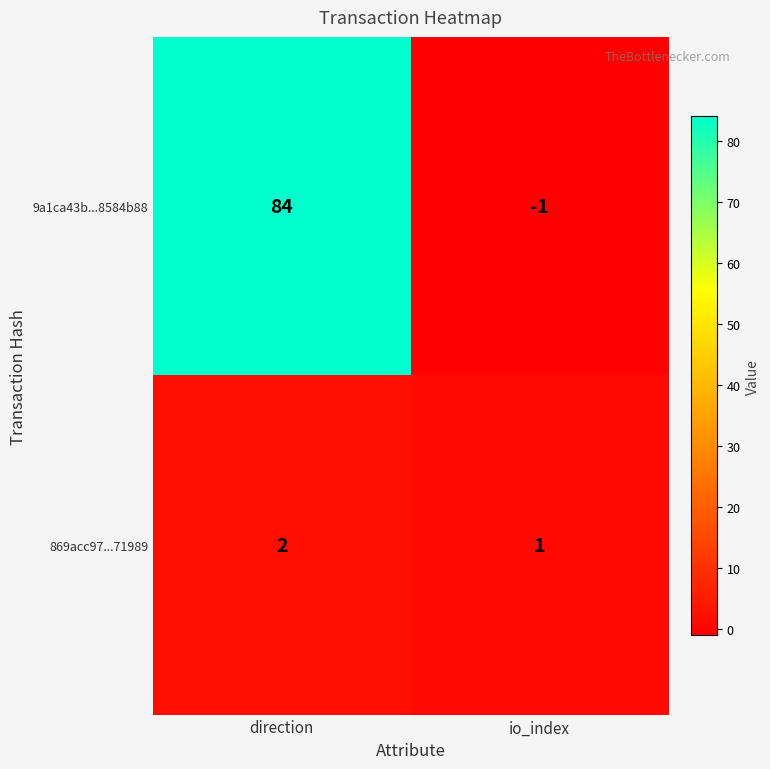

Count the number of data series in this chart.

2